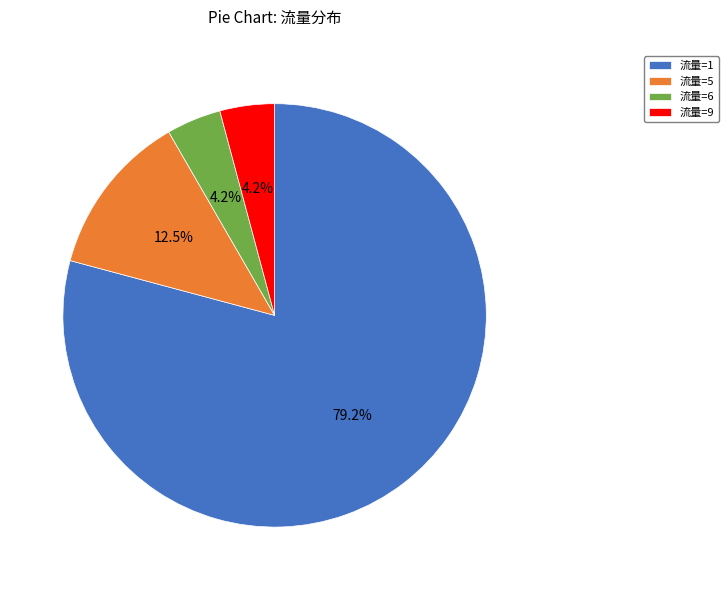

Is 流量=5 the majority of the pie?

No